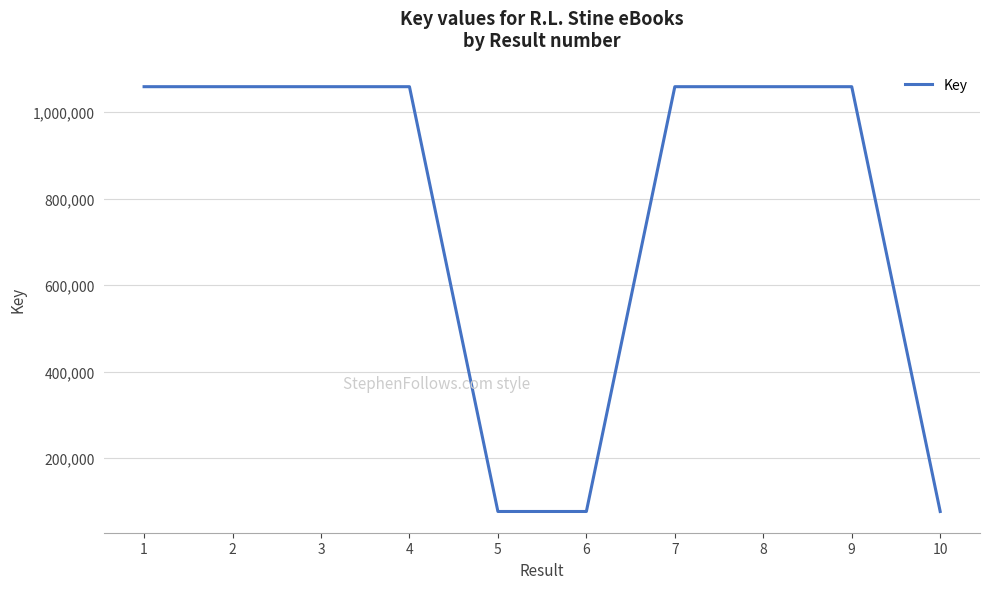

The value at 4 is 1588198. True or false?

False